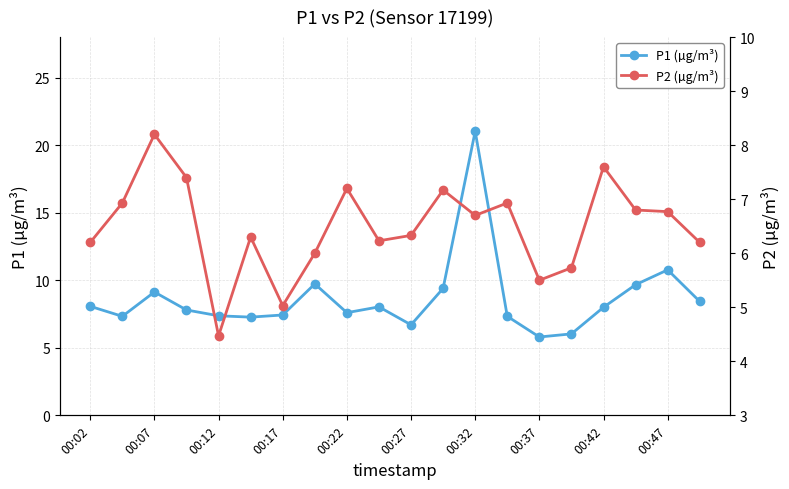

Which category has the highest value in the P1 (µg/m³) series?

00:32